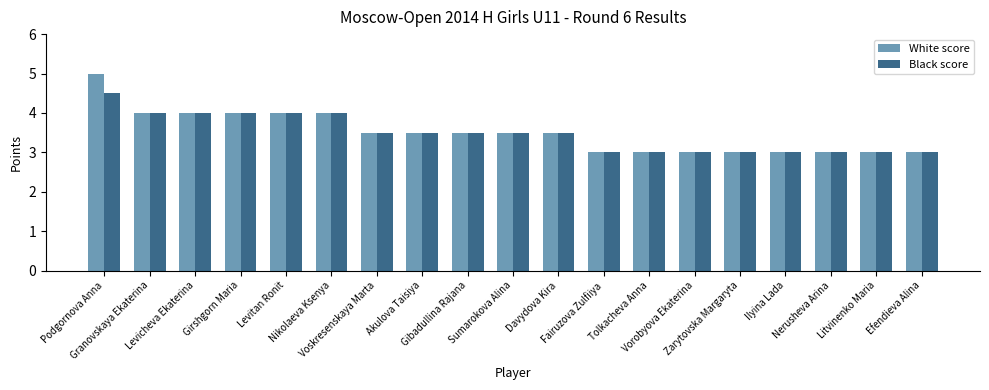

What is the label of the 14th bar from the right?

Nikolaeva Ksenya